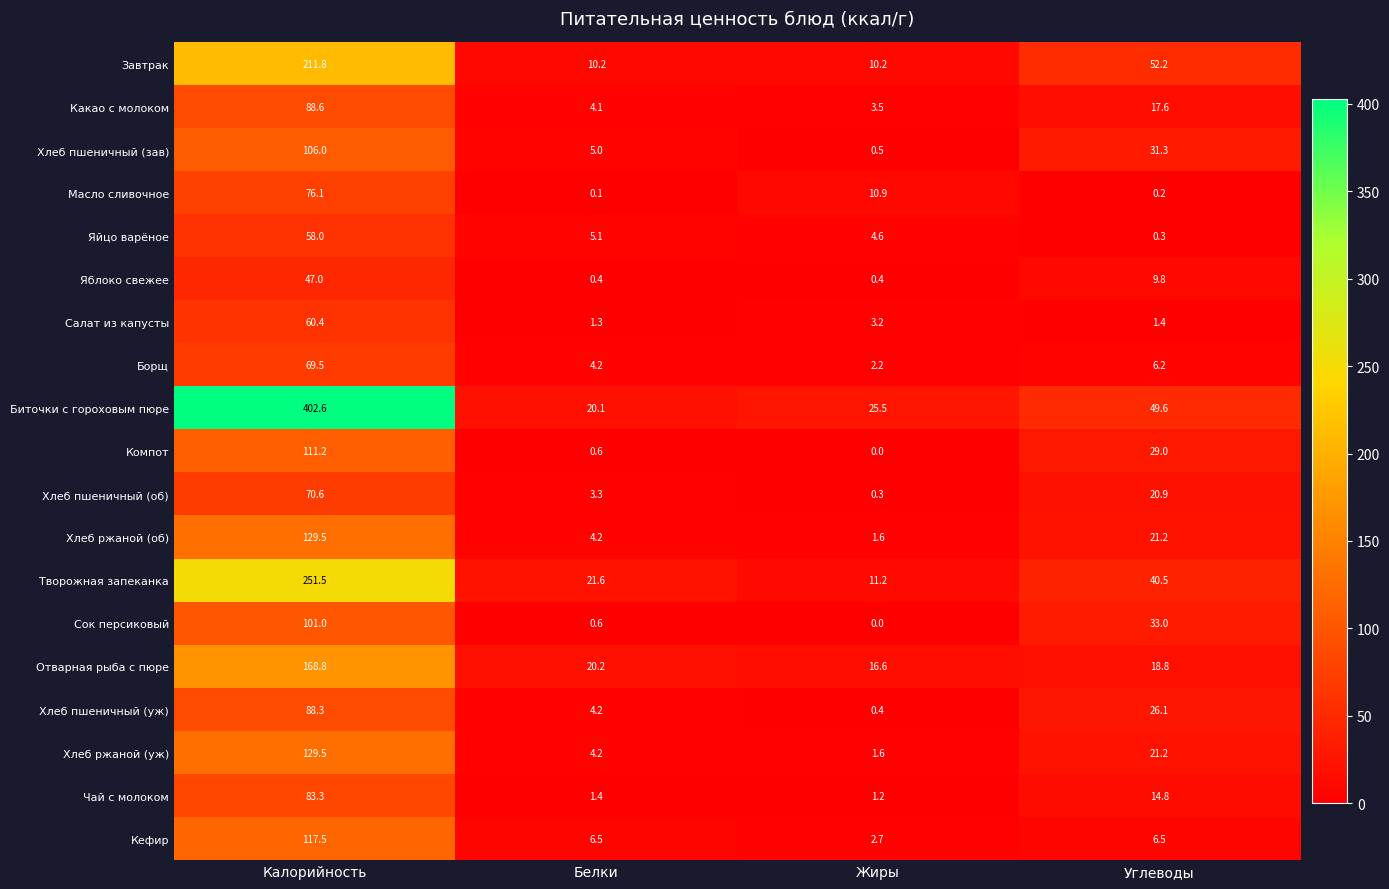

How many series are shown in this chart?

19